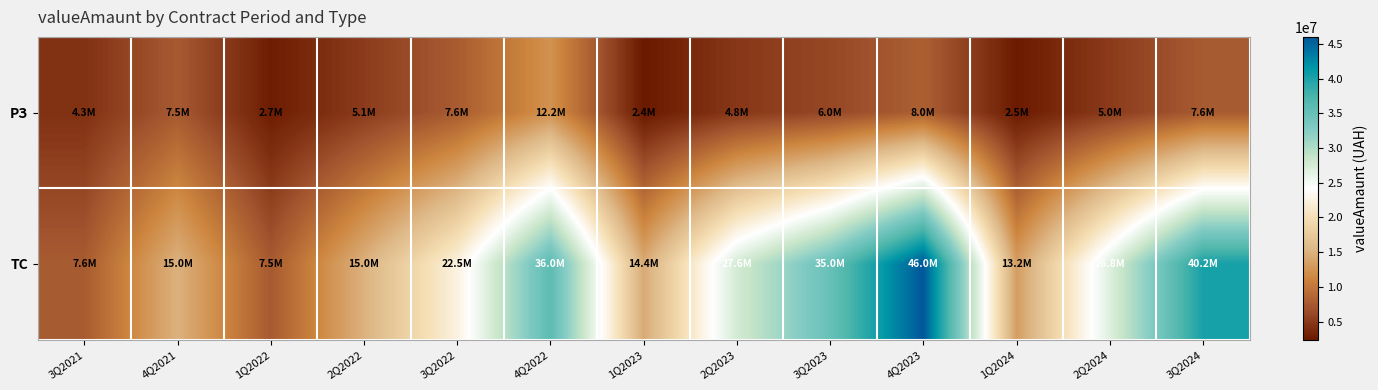

What is the total value across all series at 3Q2023?

41000000